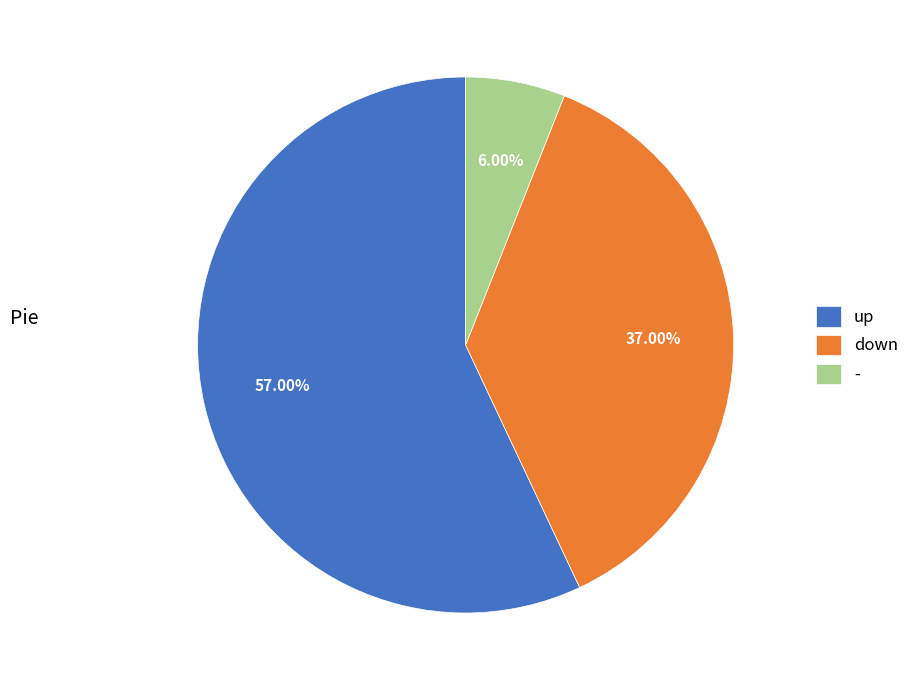

To the nearest percent, what is the difference between the largest and smallest slice percentages?

51%